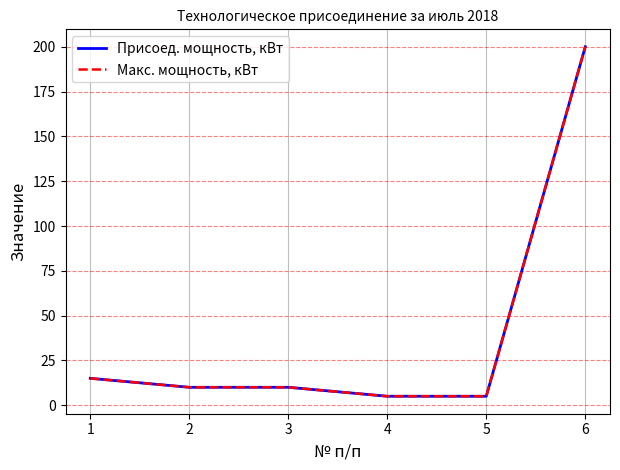

Is this an area chart (filled region under the line)?

No